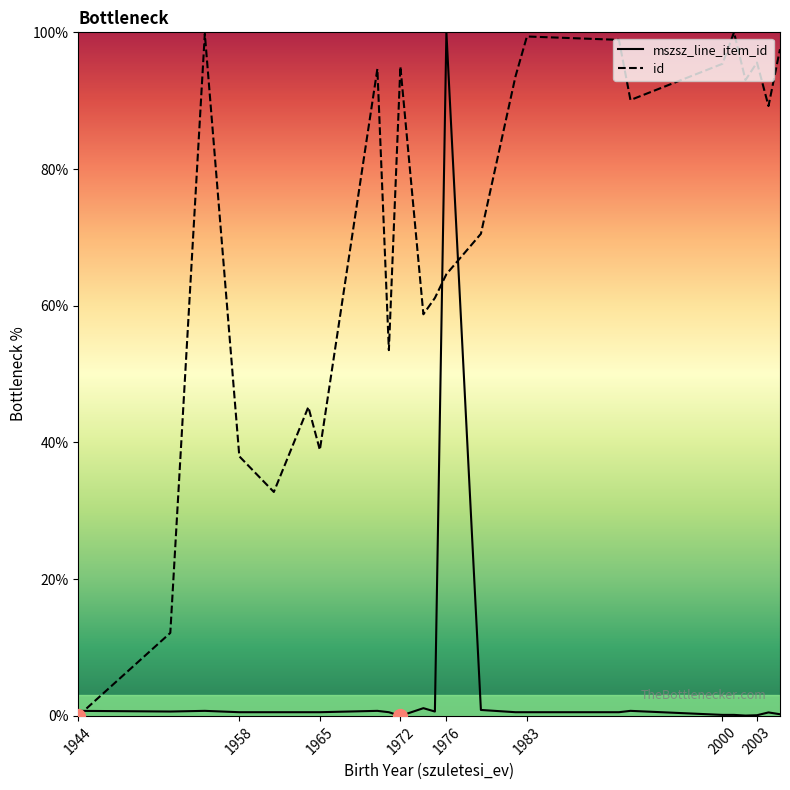

True or false: mszsz_line_item_id has a value of 0.1 at 2003.

True